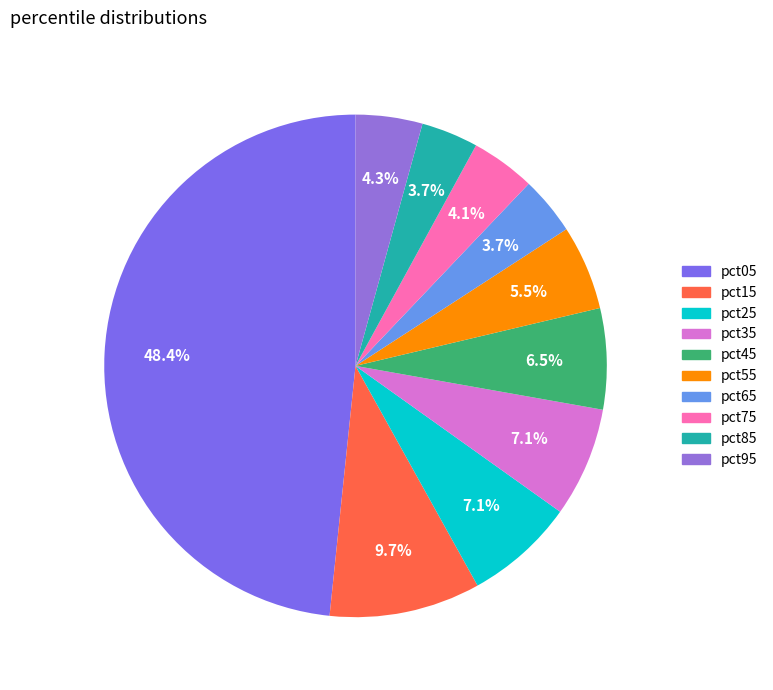

Is there a majority slice in this chart?

No